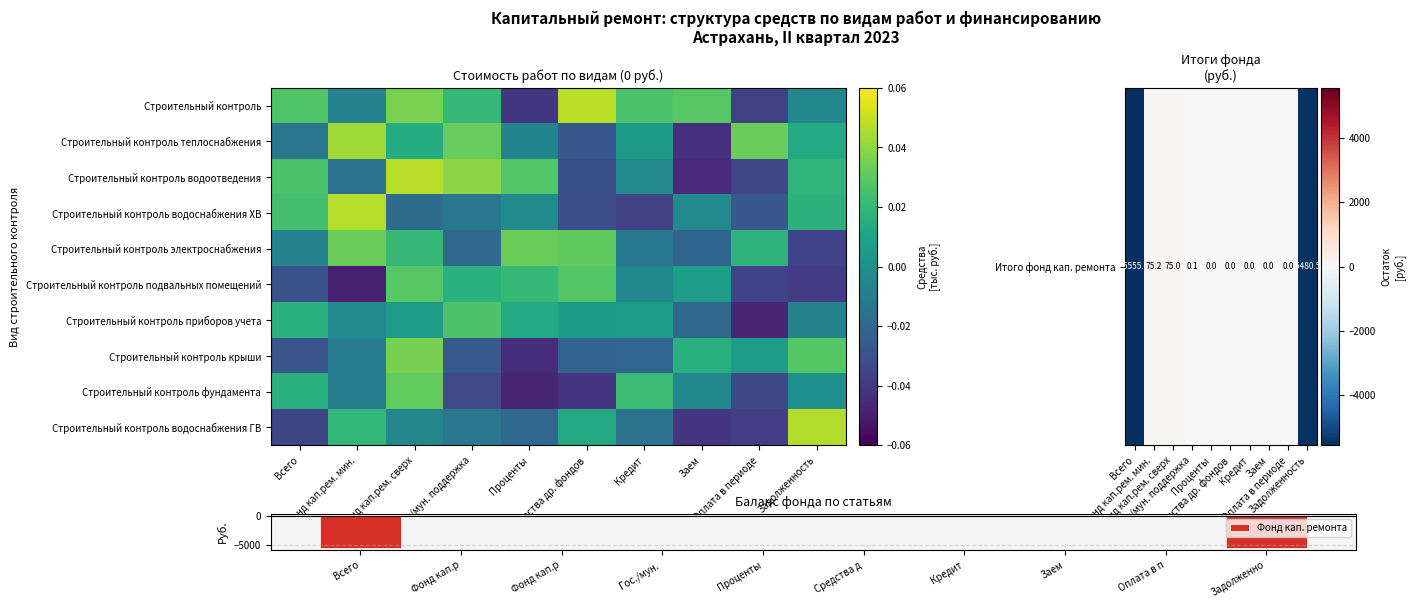

Where is Итого фонд кап. ремонта nearest to the value -2740?

Проценты